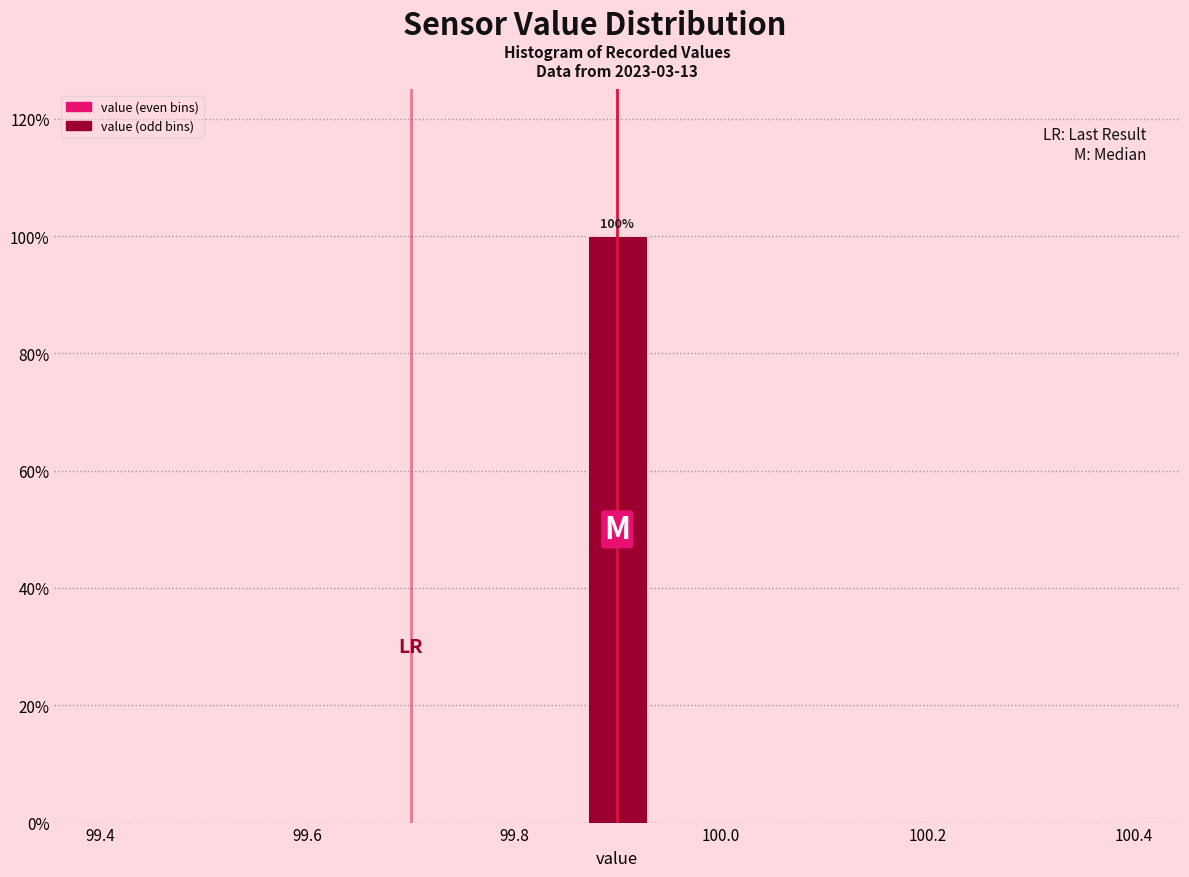

Around what value on the x-axis is the tallest bar? Give the approximate position of its centre, as read against the axis.

99.90